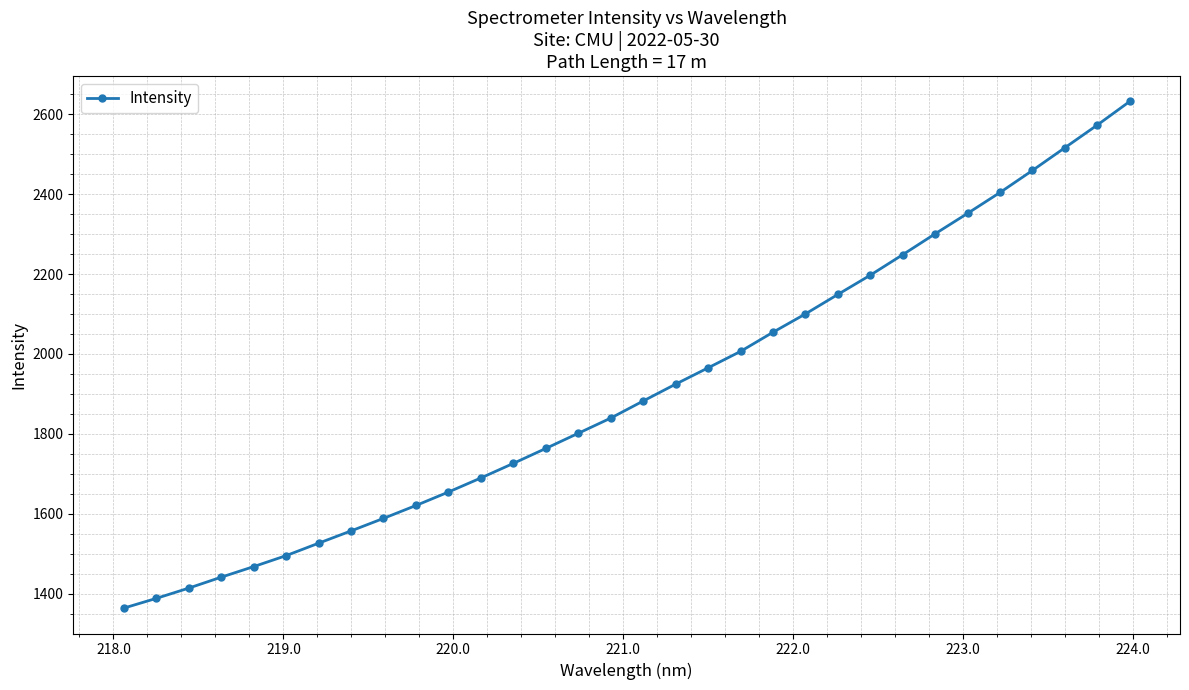

What is the value of the 13th point from the left?

1726.0